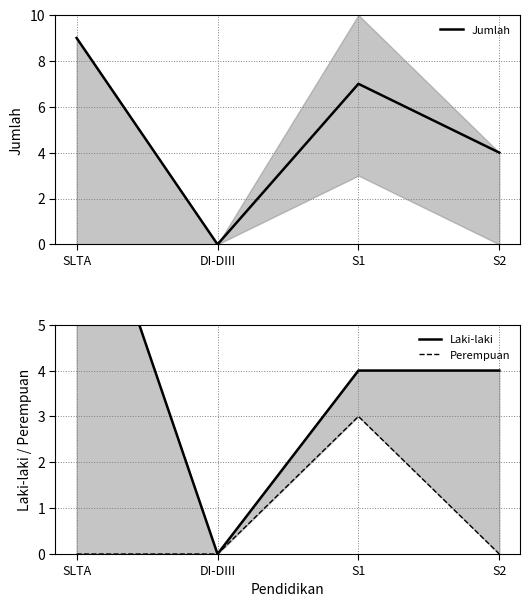

The Laki-laki series shows -3 at DI-DIII. True or false?

False